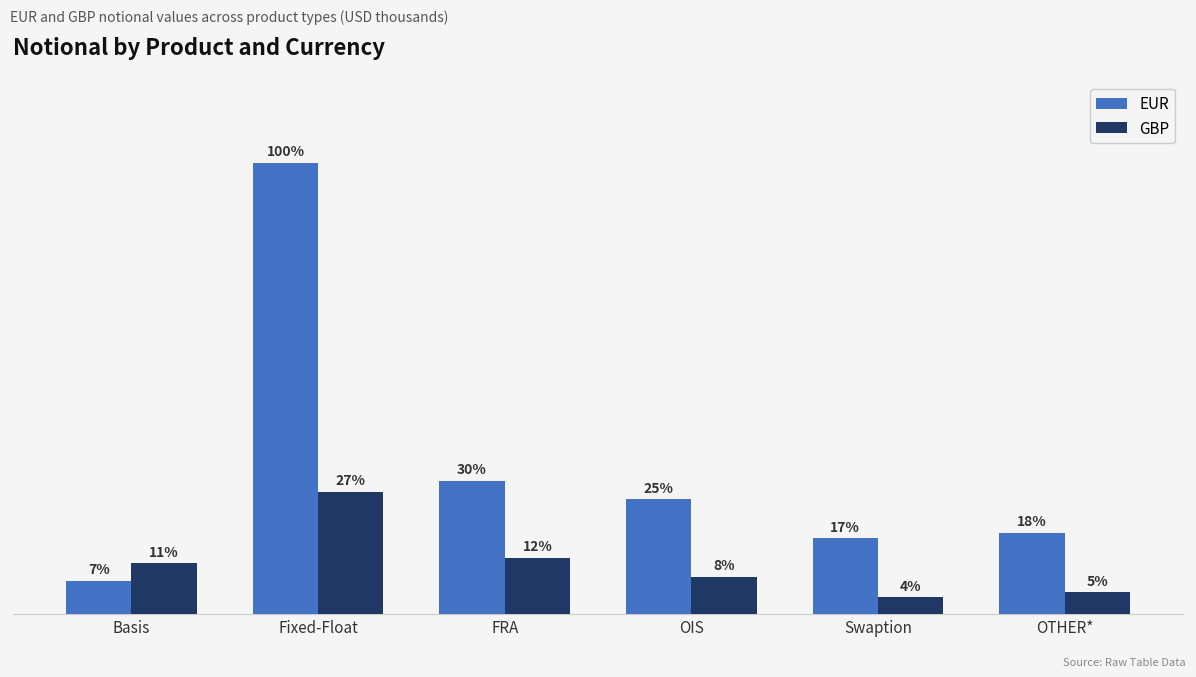

Which series changed the most between OIS and OTHER*?

EUR